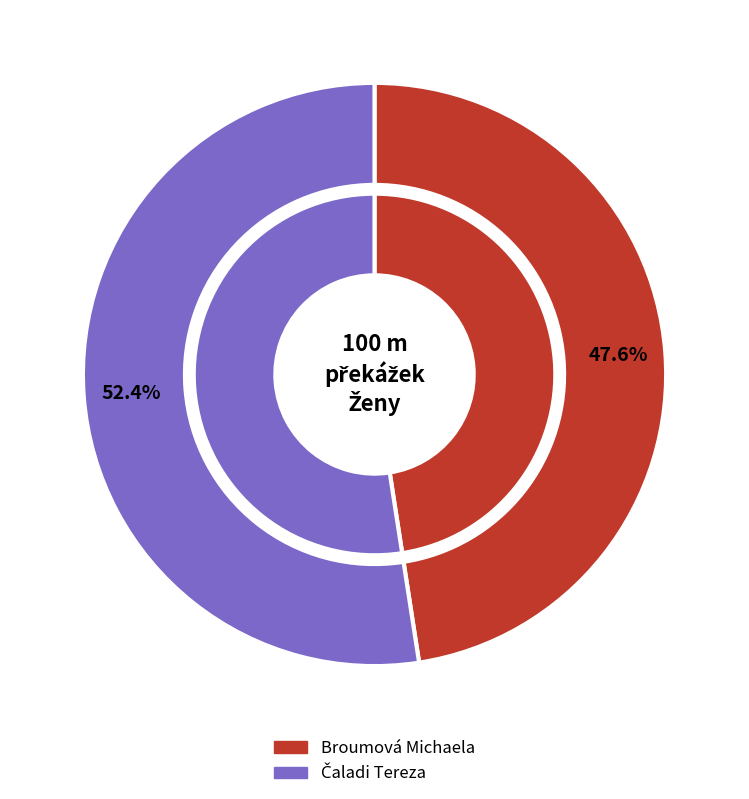

To the nearest percent, what percentage of the pie is Čaladi Tereza?

52%